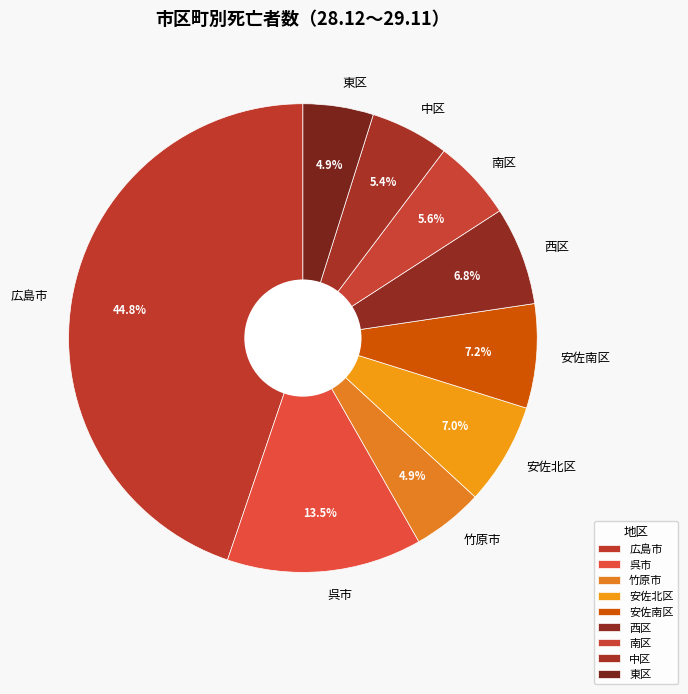

To the nearest percent, what percentage of the pie is 広島市?

45%